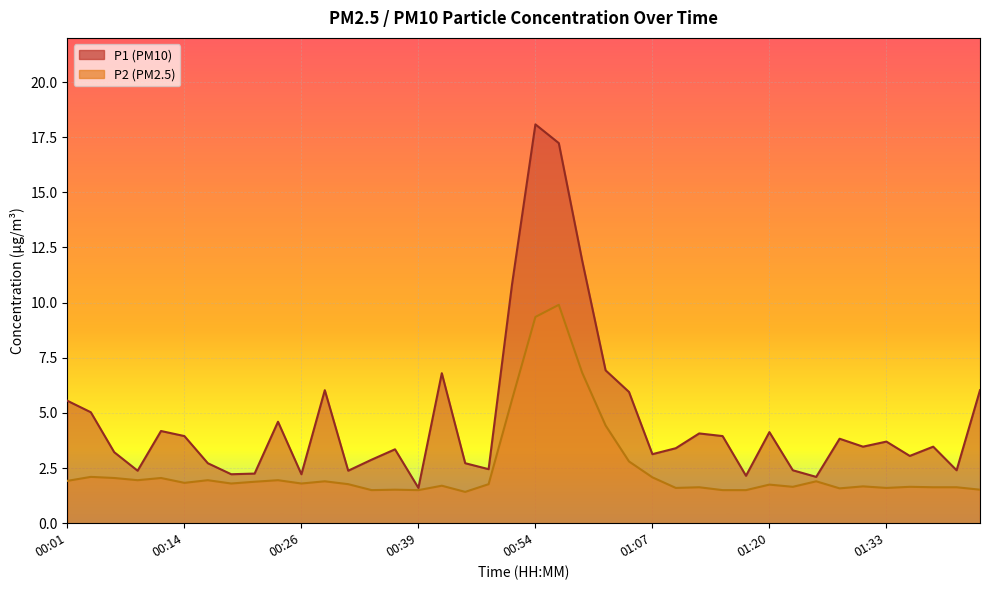

What is the maximum value for P2?

9.9